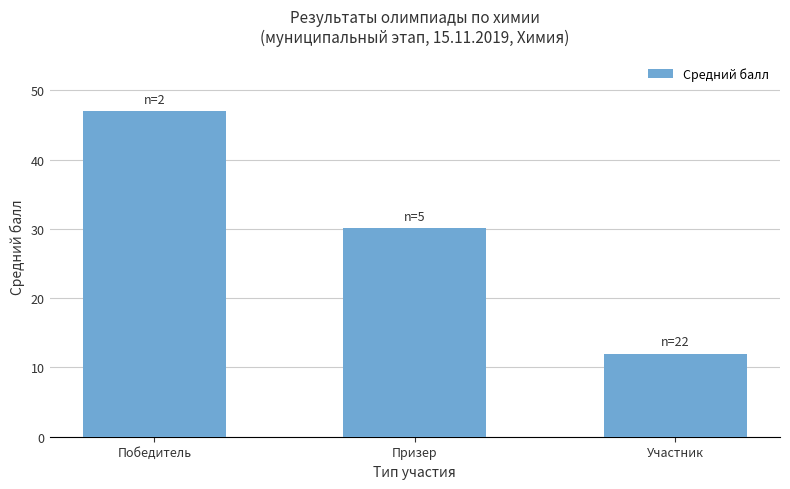

Rank the categories by value from highest to lowest.

Победитель, Призер, Участник